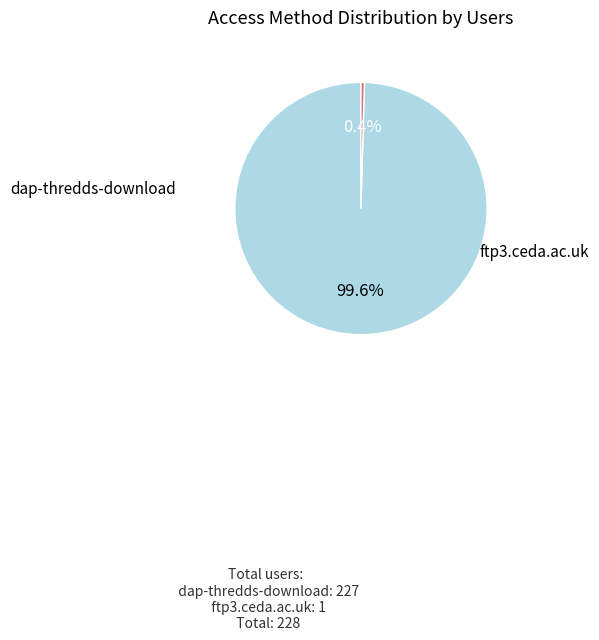

Is there any slice that represents more than half of the pie?

Yes